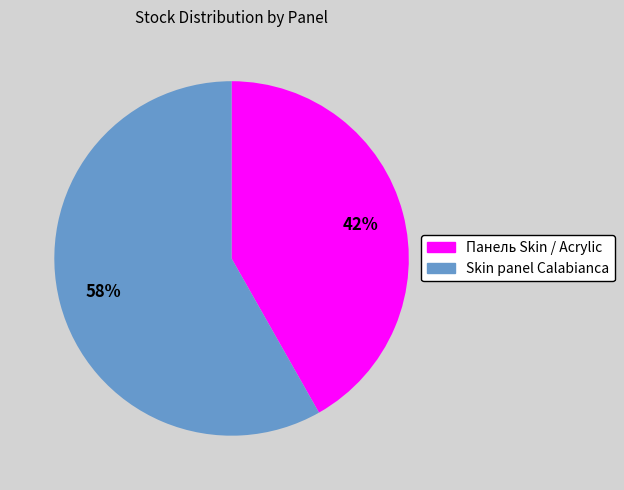

Rank the categories by value from highest to lowest.

Skin panel Calabianca, Панель Skin / Acrylic